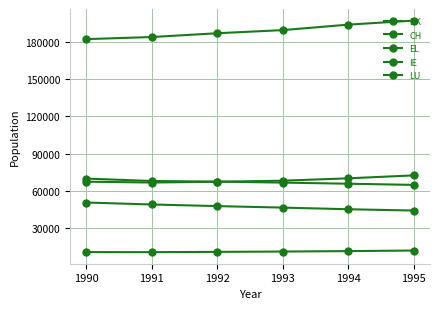

True or false: EL has more than 0 points higher than both neighbors.

False